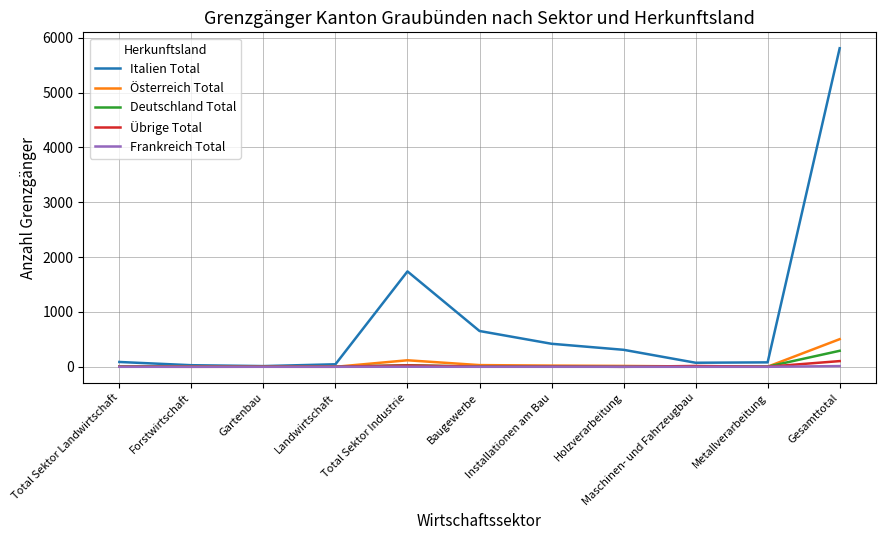

What is the maximum value shown in the chart?

5810